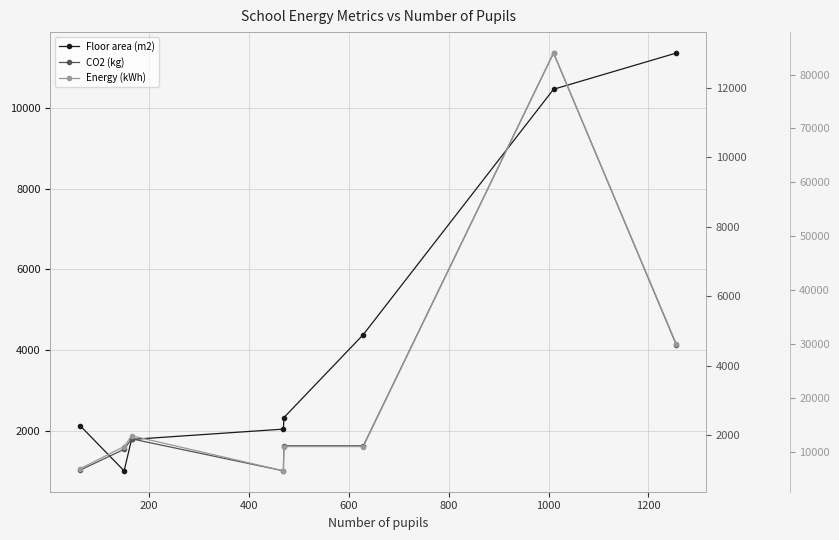

The Floor area (m2) series shows 434 at 400. True or false?

False